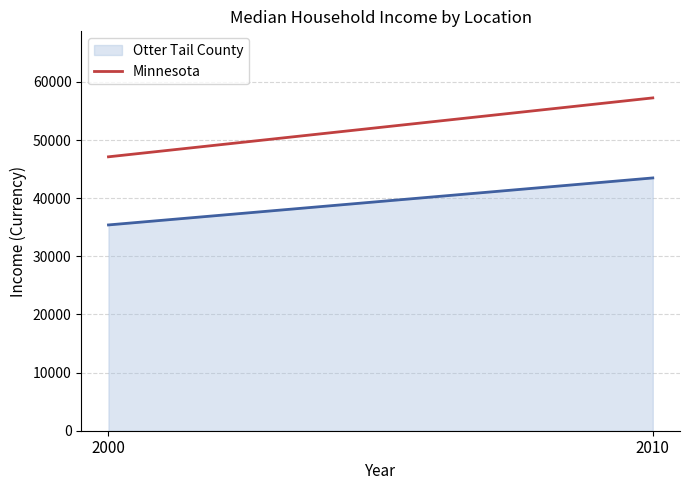

The chart shows a value of 43478 at 2010. True or false?

True